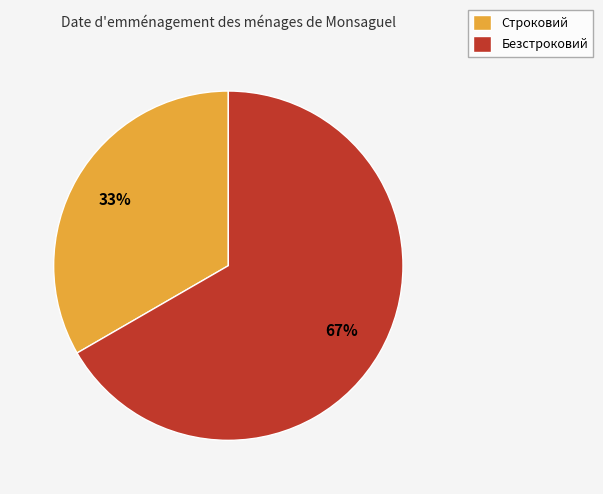

What percentage is the Строковий slice, to the nearest percent?

33%